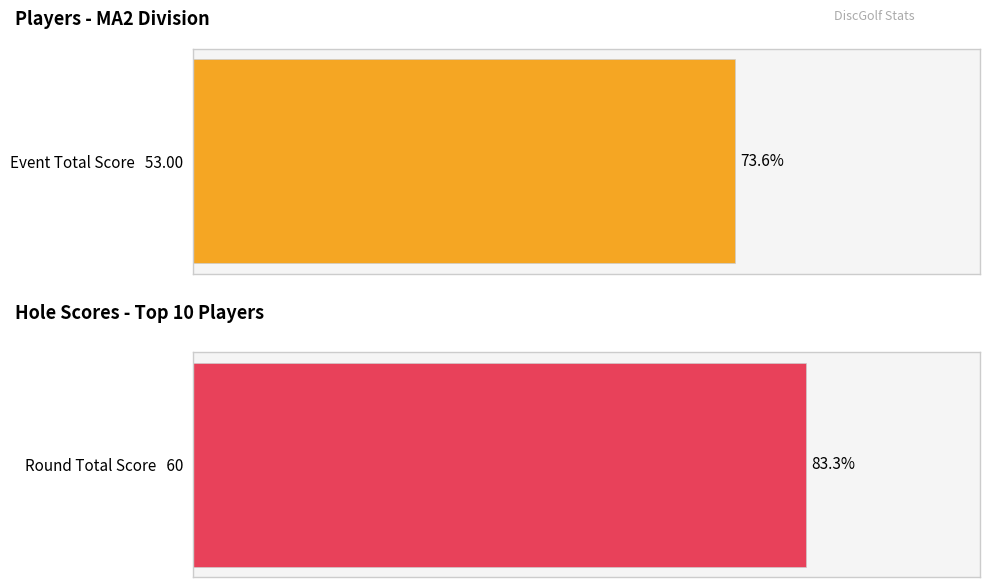

How many distinct data groups are displayed?

2